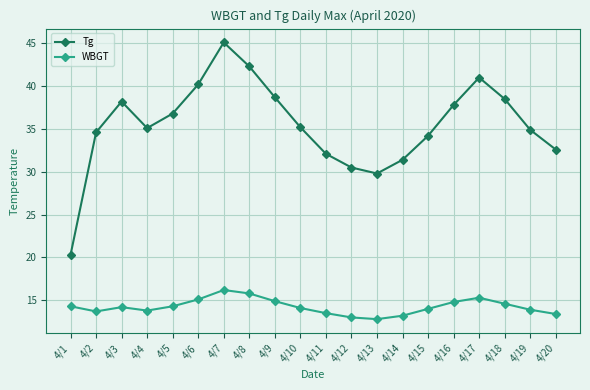

Which series has the widest spread of values?

Tg